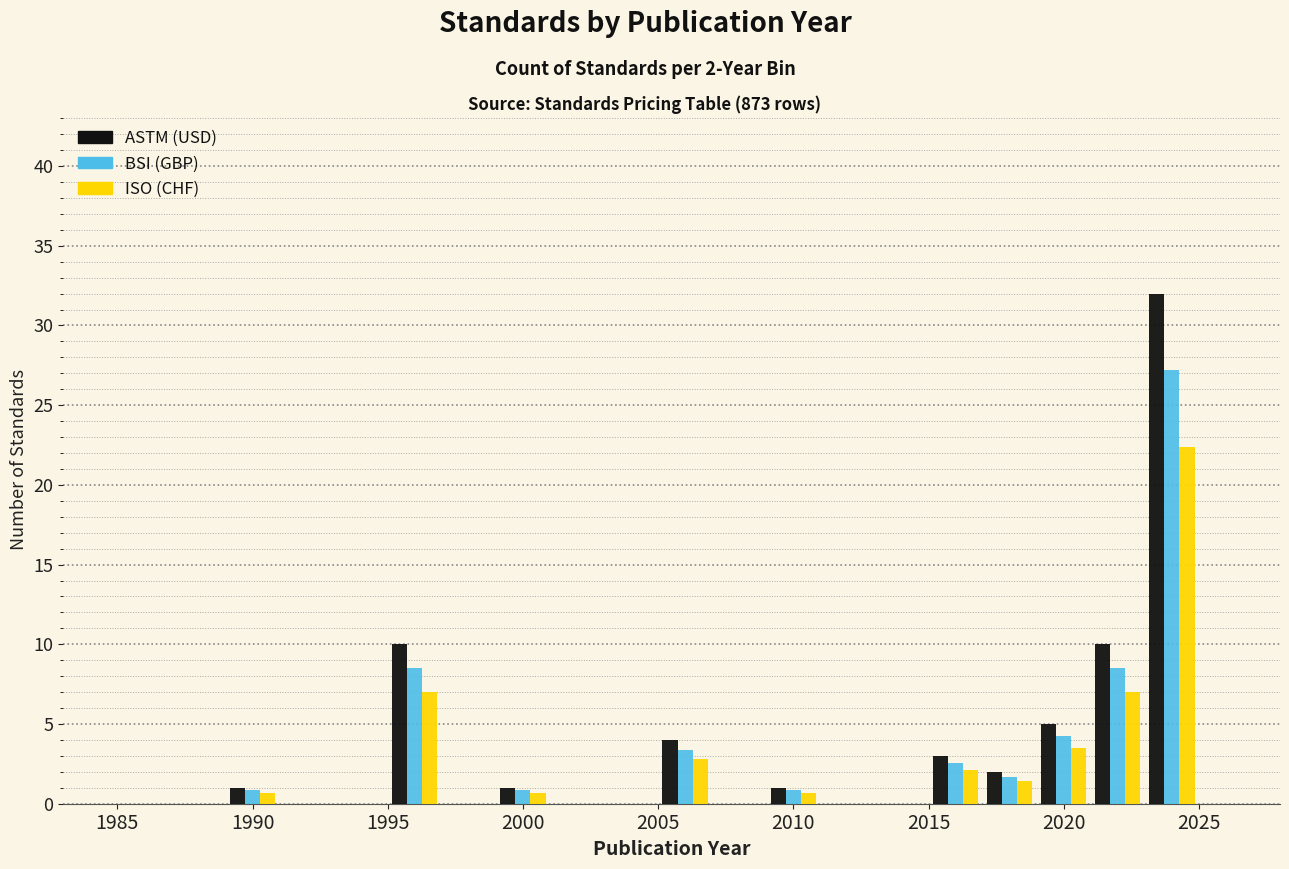

In the ISO (CHF) series, which range on the x-axis has the tallest bar?

2023 to 2025